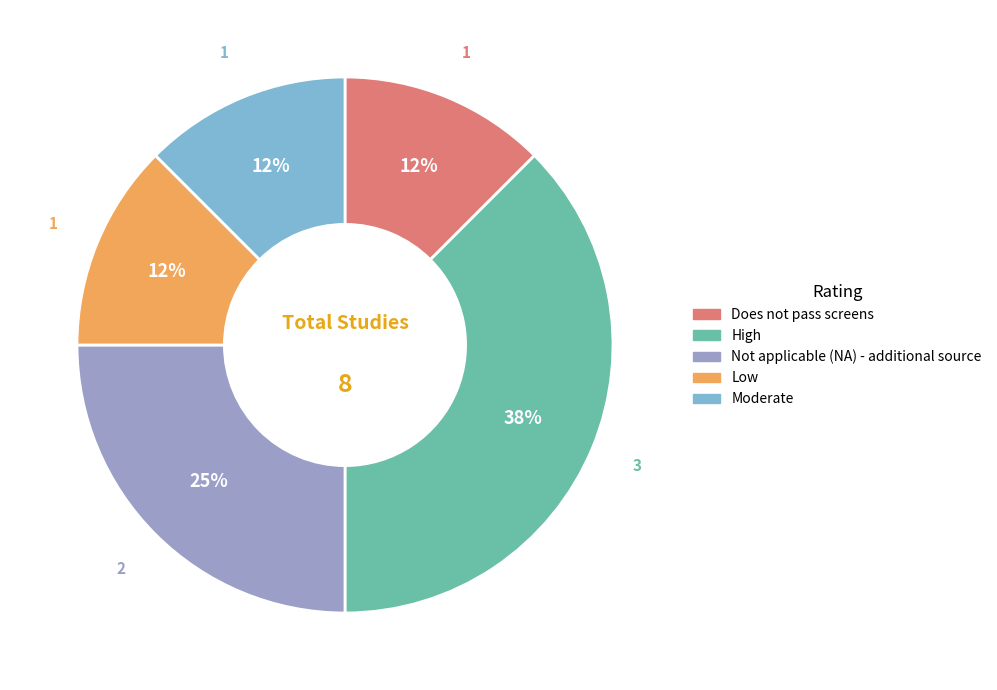

True or false: Not applicable (NA) - additional source accounts for 38% of the total.

False